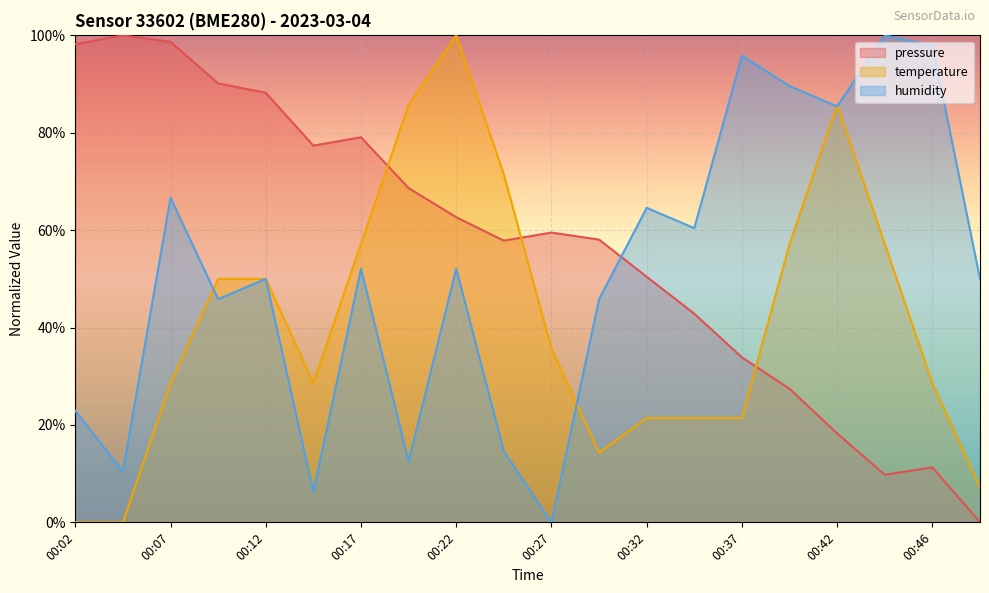

Where does the pressure series first go above 59?

00:02